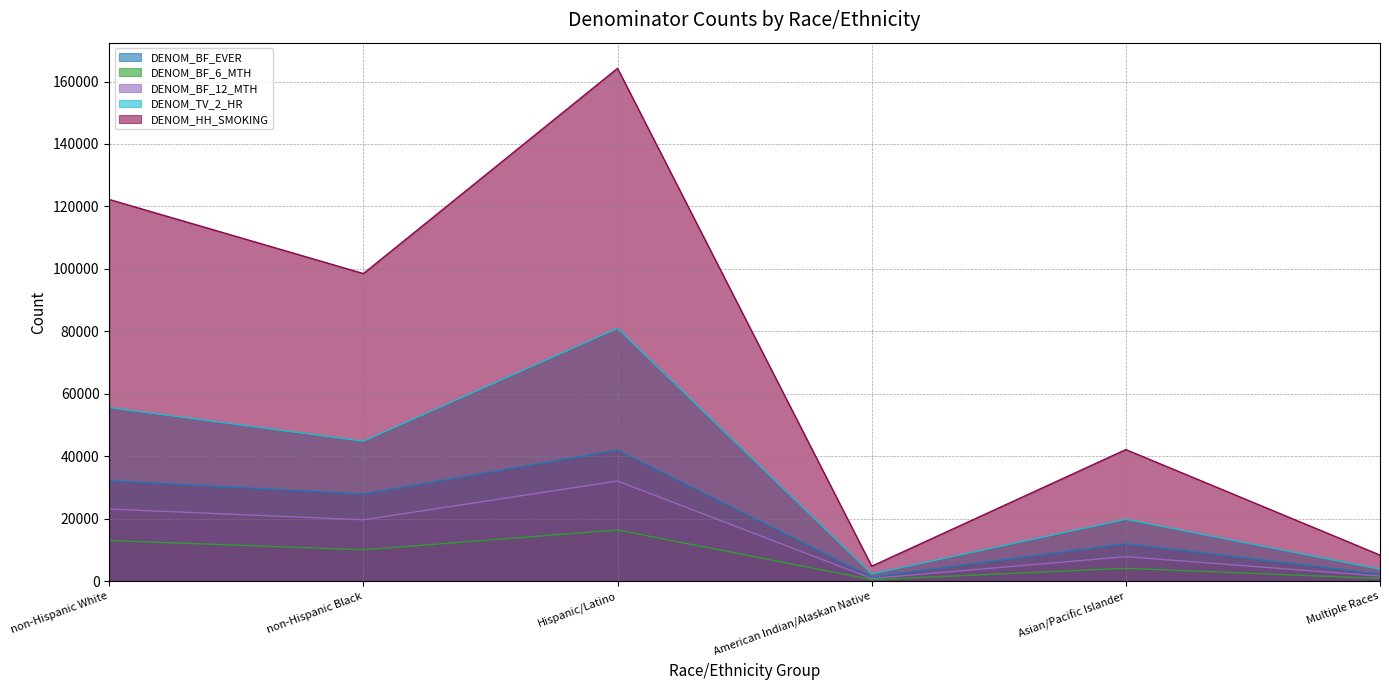

True or false: DENOM_BF_12_MTH and DENOM_HH_SMOKING cross at least once.

False